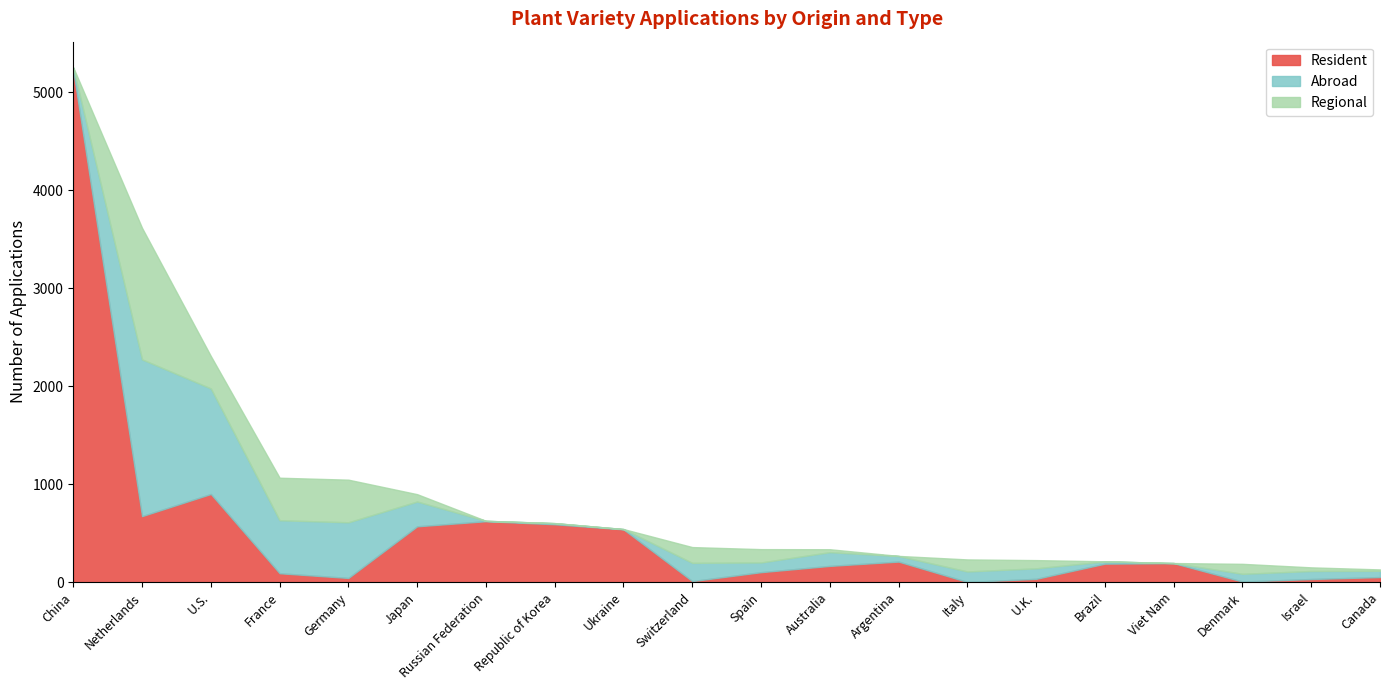

List the series in order of their peak value, lowest first.

Regional, Abroad, Resident